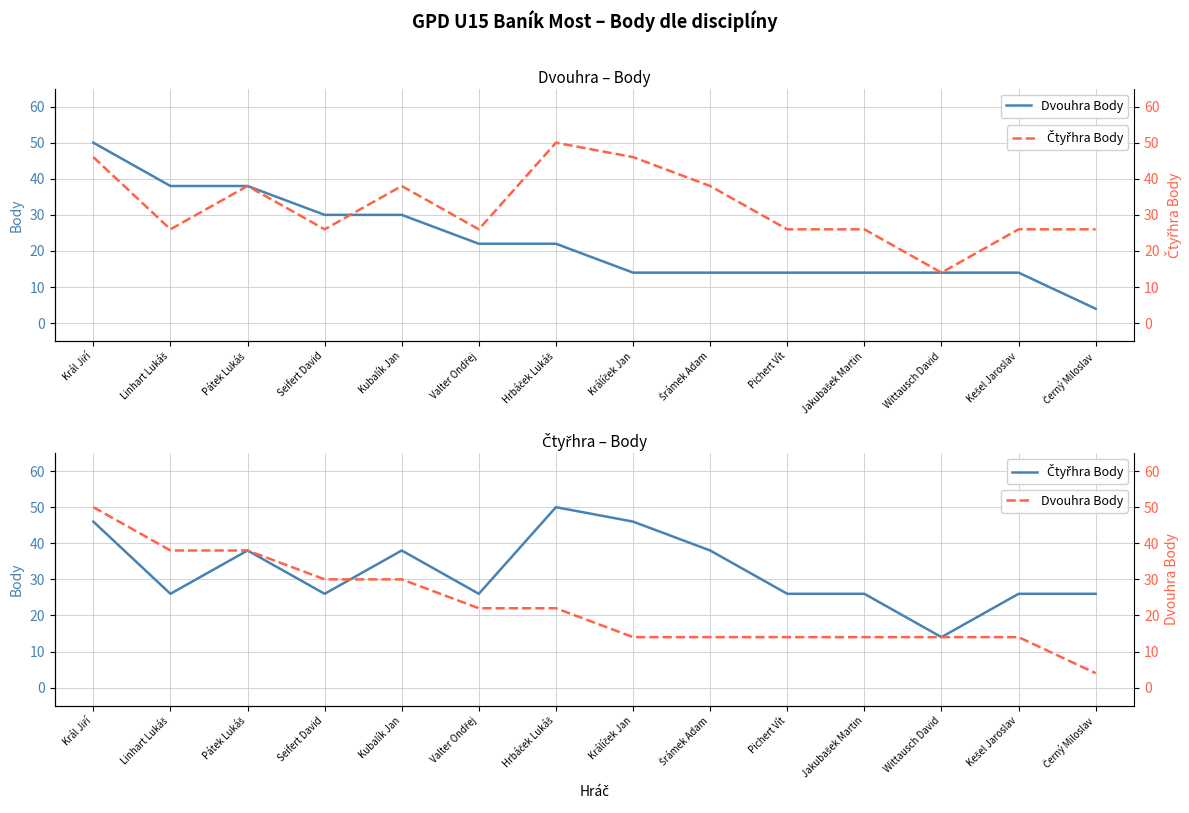

How many data points in Dvouhra Body are above 22?

5